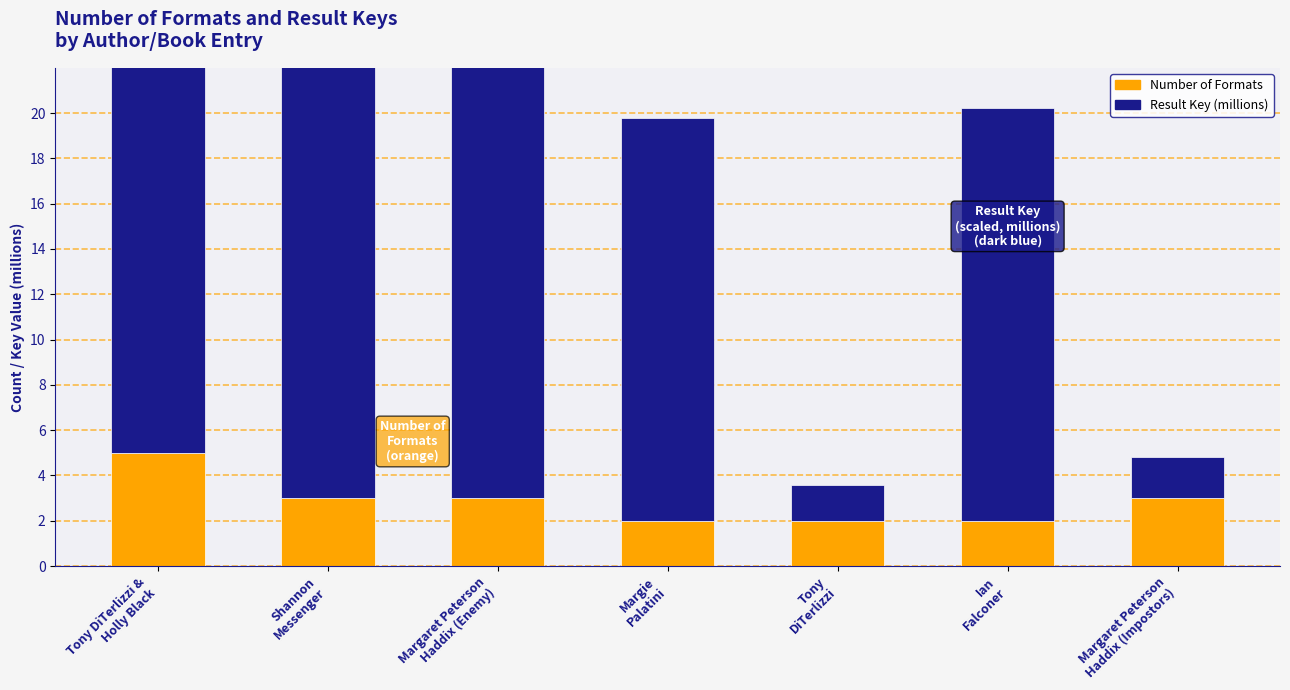

What is the label of the 1st bar from the right?

Margaret Peterson
Haddix (Impostors)